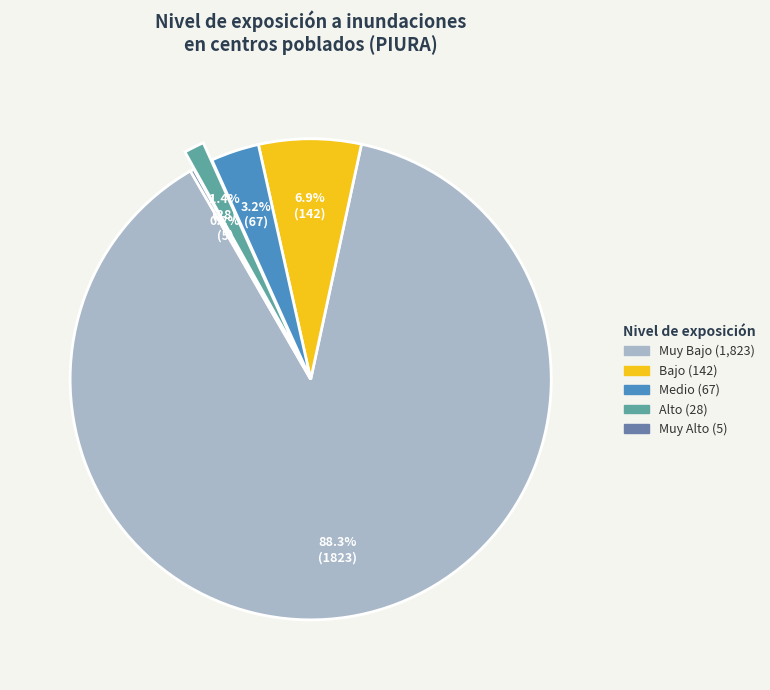

Between Bajo and Medio, which is larger?

Bajo